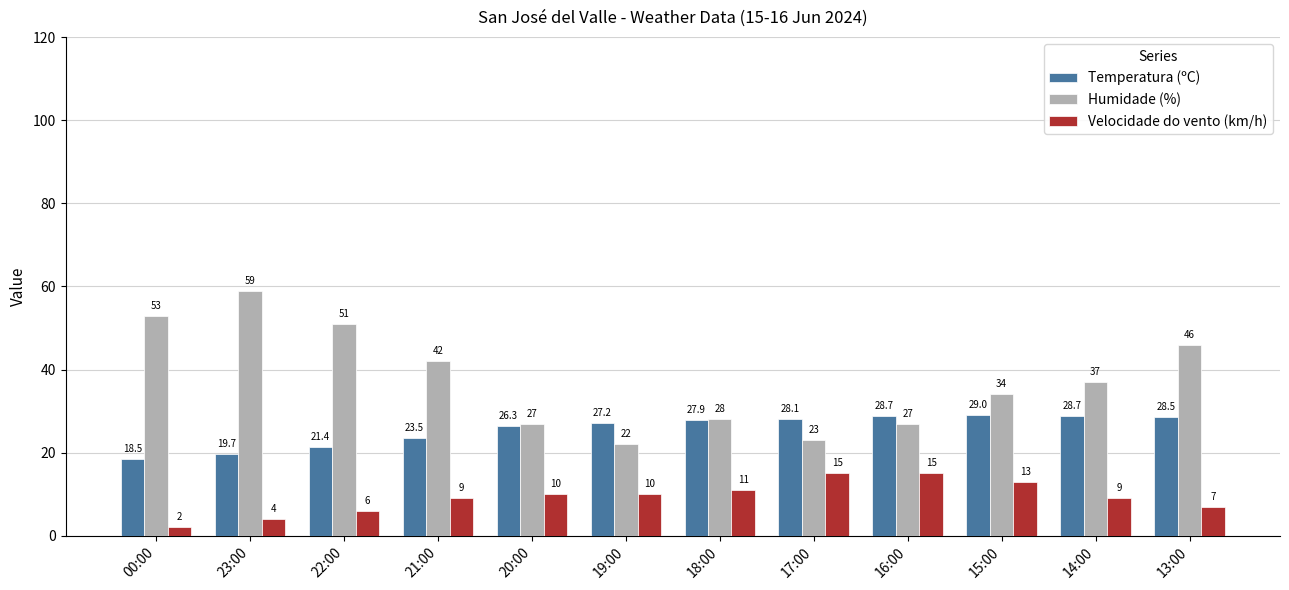

Reading left to right, list all the values displayed in this chart.

Temperatura (ºC): 18.5	19.7	21.4	23.5	26.3	27.2	27.9	28.1	28.7	29.0	28.7	28.5
Humidade (%): 53.0	59.0	51.0	42.0	27.0	22.0	28.0	23.0	27.0	34.0	37.0	46.0
Velocidade do vento (km/h): 2.0	4.0	6.0	9.0	10.0	10.0	11.0	15.0	15.0	13.0	9.0	7.0